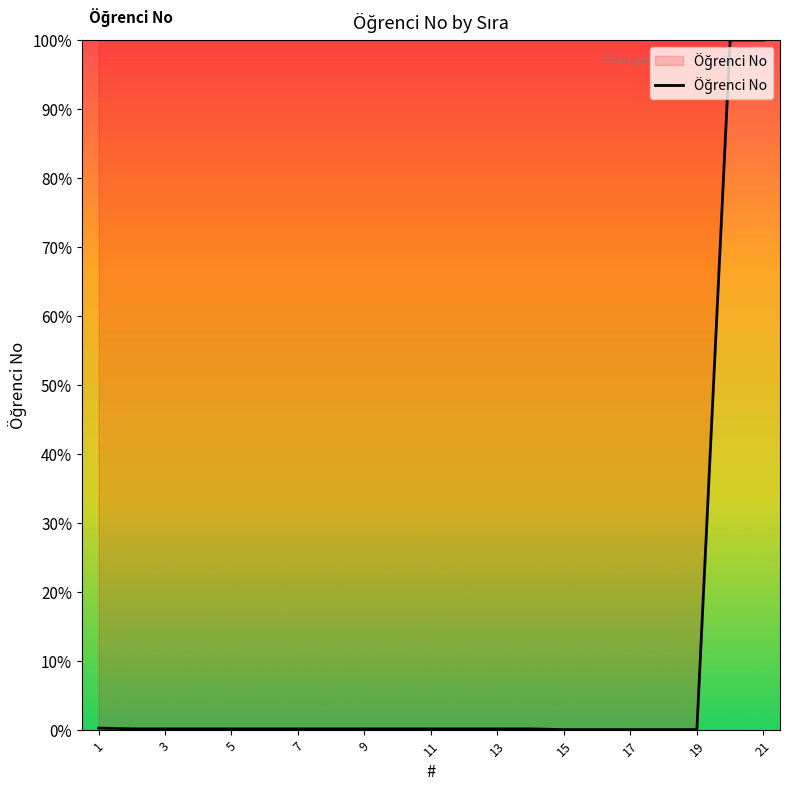

What is the greatest value displayed?

100.0